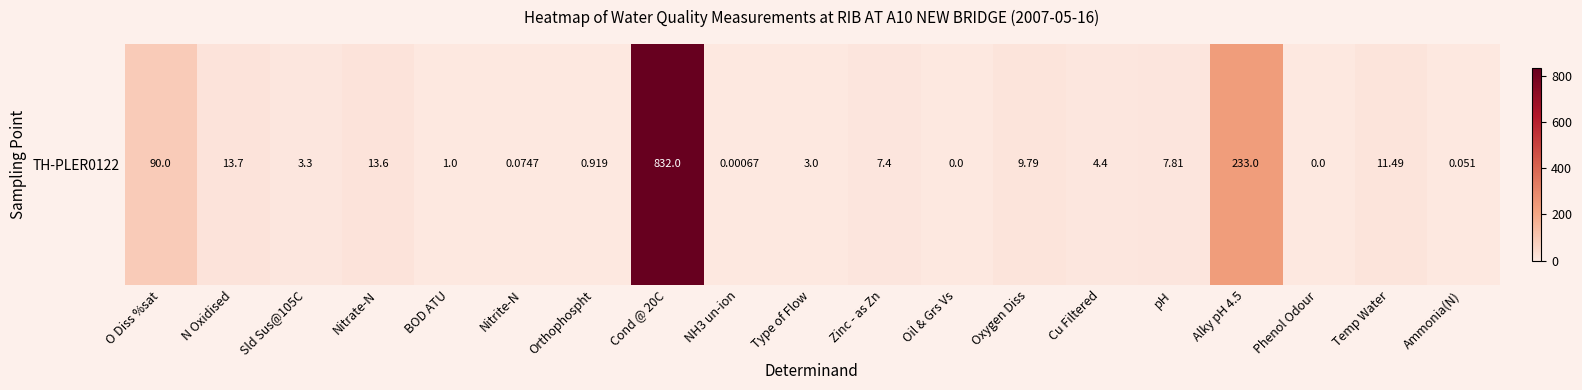

Which has a higher value, NH3 un-ion or BOD ATU?

BOD ATU